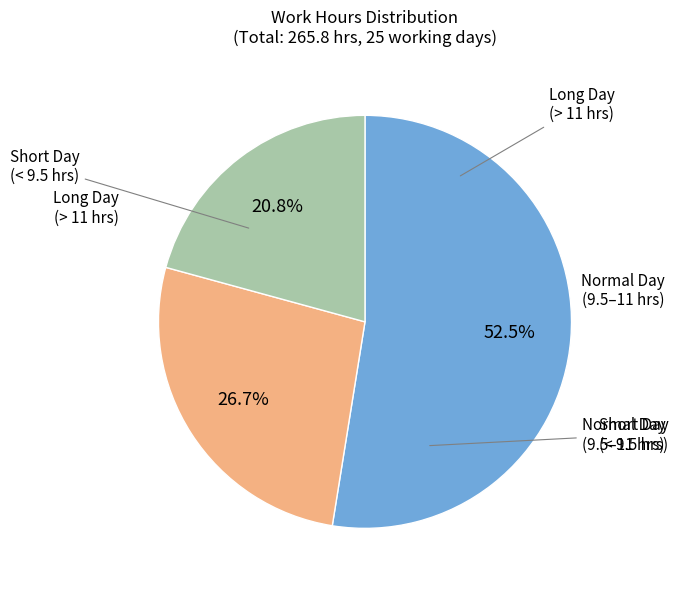

Between Short Day (< 9.5 hrs) and Long Day (> 11 hrs), which is larger?

Short Day (< 9.5 hrs)